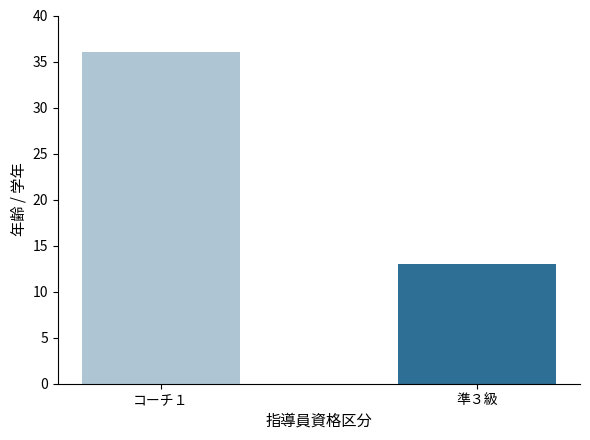

How many data points does each series have?

2